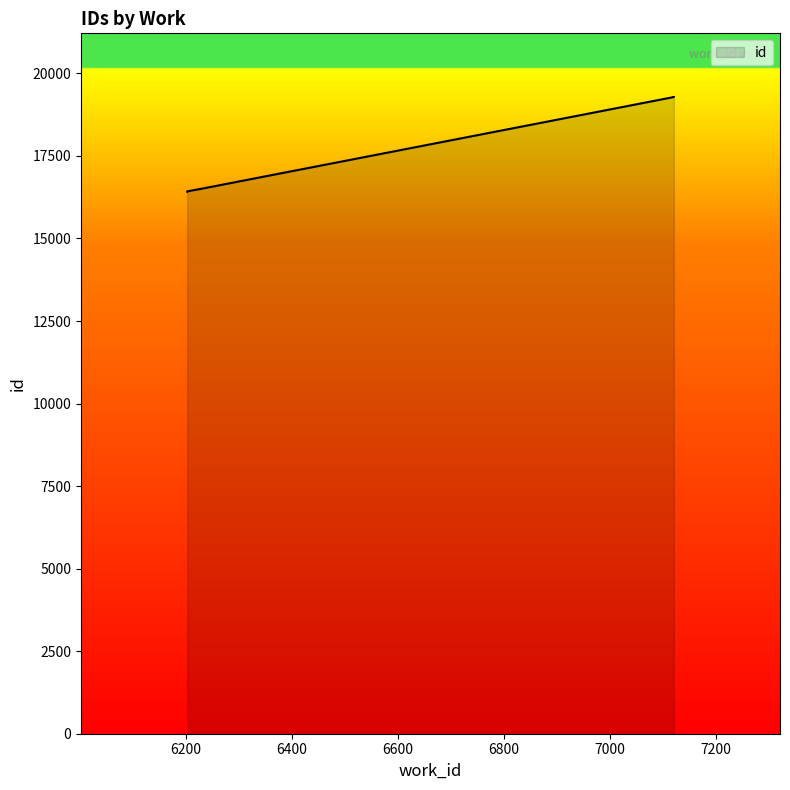

How many lines are shown in the chart?

1